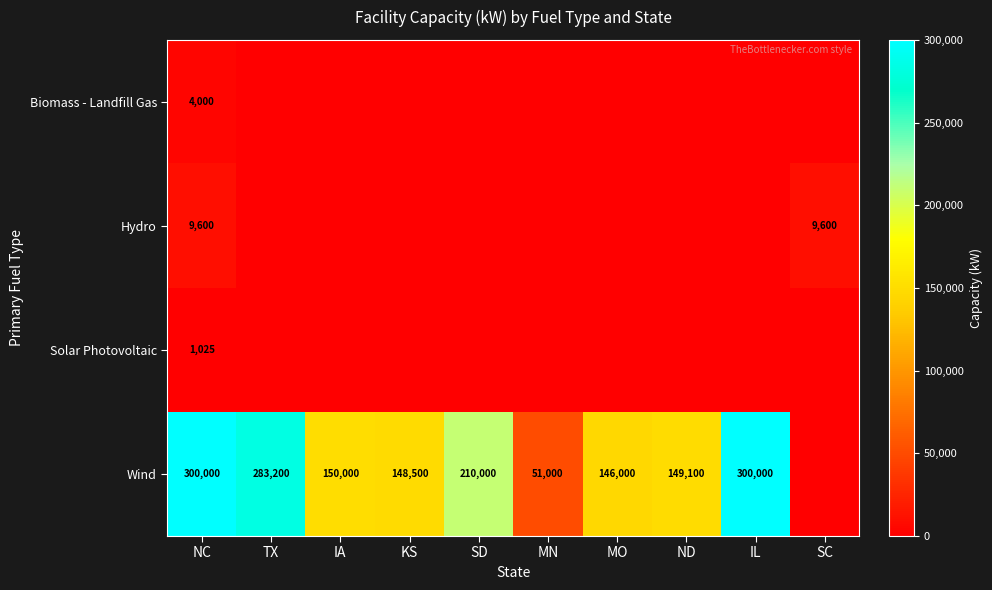

True or false: Hydro has a value of 14329 at SC.

False